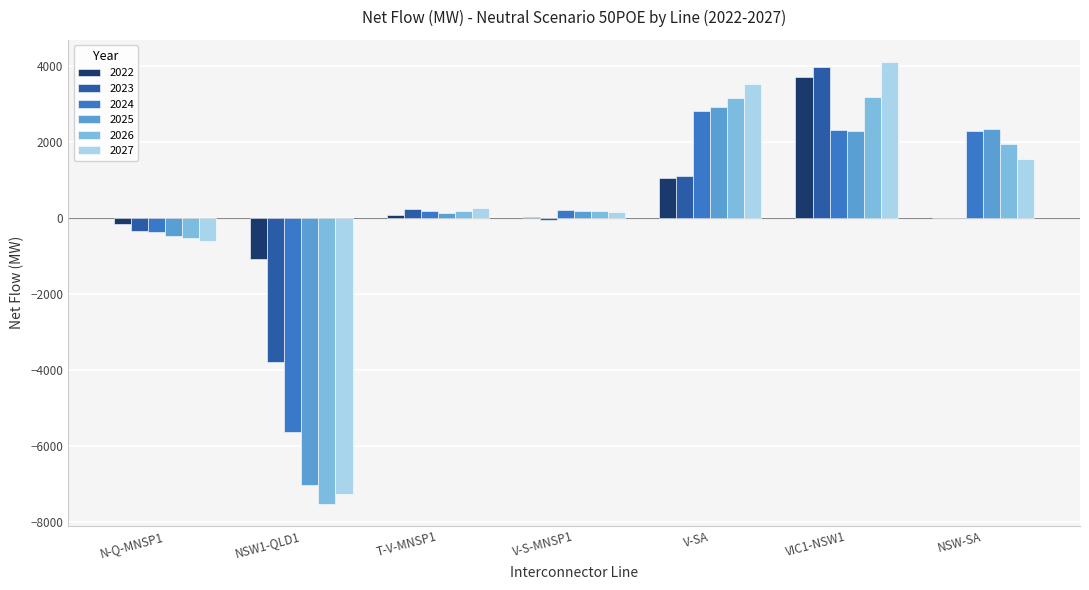

True or false: 2025 has a value of 2347.8 at NSW-SA.

True